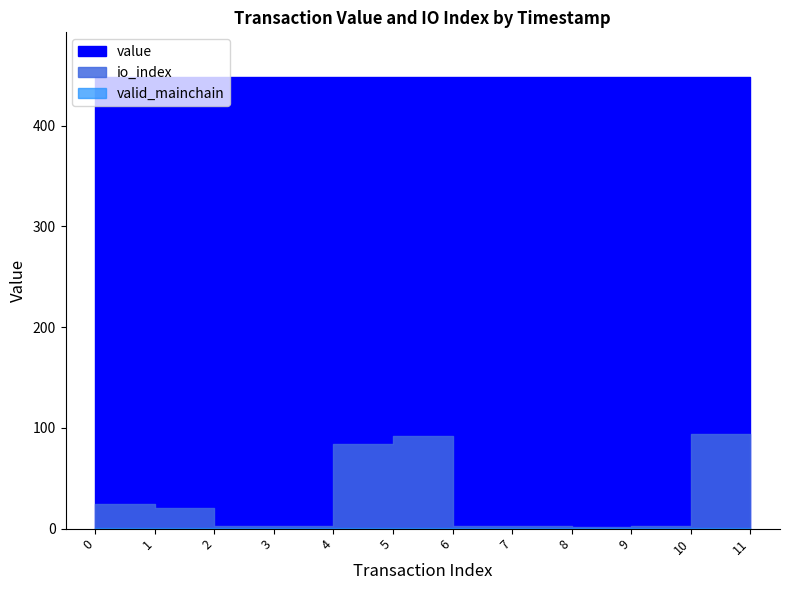

What is the difference between the maximum and minimum values in the io_index series?

92.0